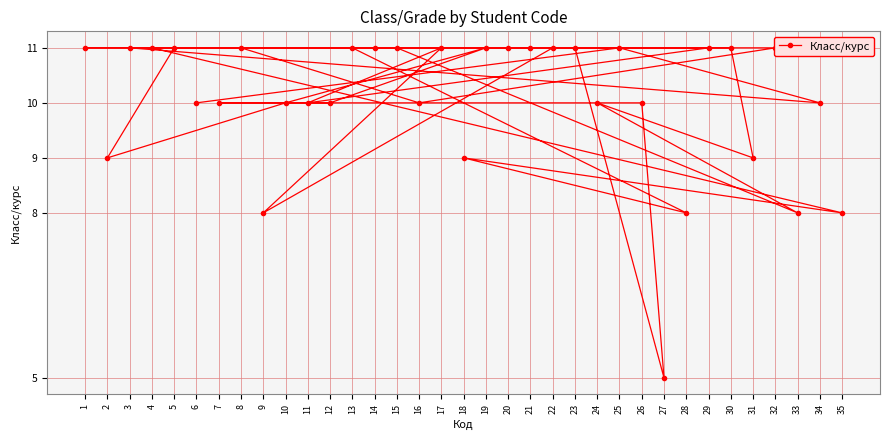

How many points are higher than both their immediate neighbors (excluding endpoints)?

5